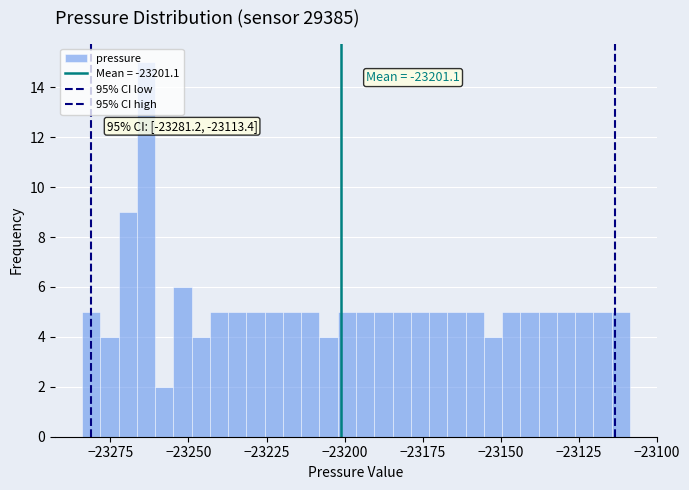

Around what value on the x-axis is the tallest bar? Give the approximate position of its centre, as read against the axis.

-23265